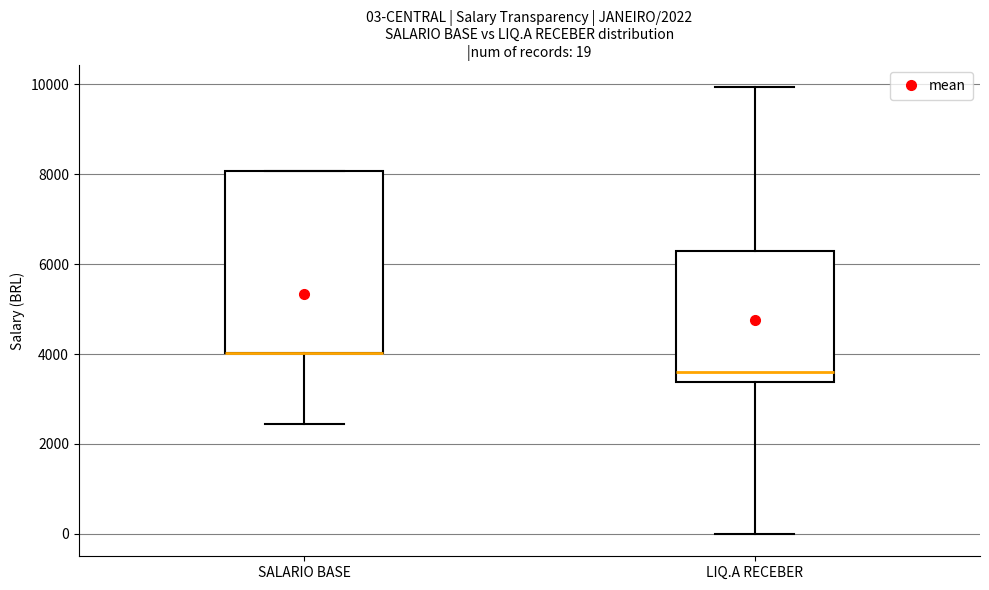

Which box is the tallest, from its lower edge to its upper edge?

SALARIO BASE